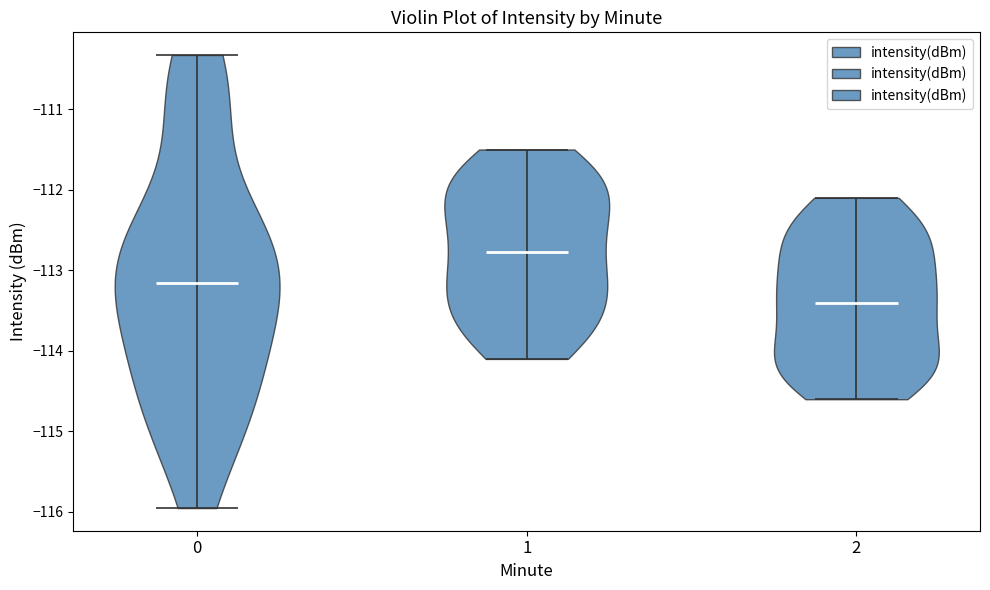

Reading left to right, read every violin against the y-axis: where its median line is, and the lowest and highest points it reaches. The values are not printed on the chart, so give them approximately, as read against the axis.

0: median line -113.2, lowest point -116.0, highest point -110.3
1: median line -112.8, lowest point -114.1, highest point -111.5
2: median line -113.4, lowest point -114.6, highest point -112.1